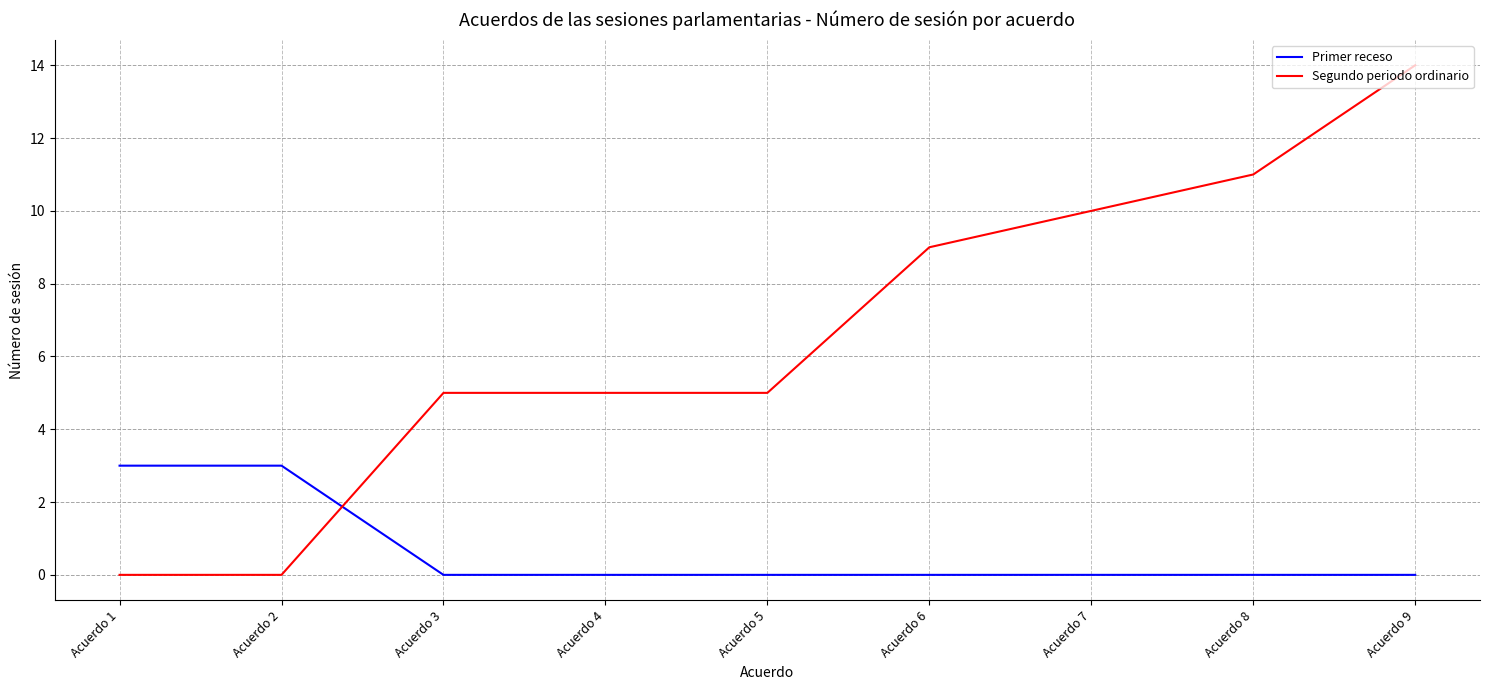

The value of Segundo periodo ordinario at Acuerdo 6 is 3. True or false?

False